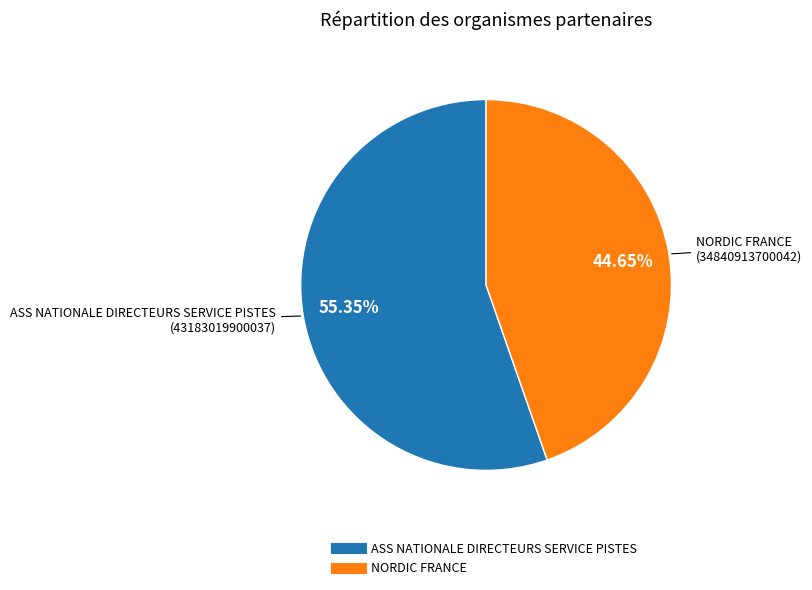

To the nearest percent, what is the difference between the largest and smallest slice percentages?

11%